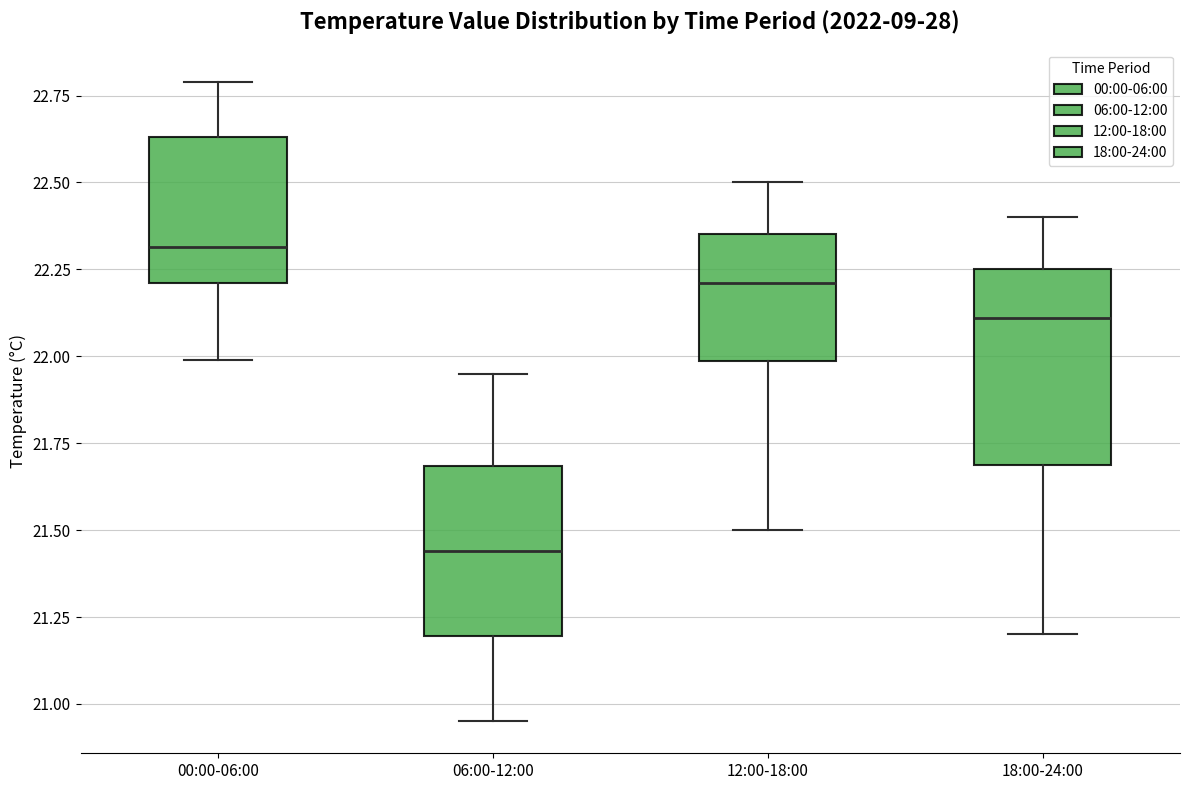

Reading left to right, read every box against the y-axis: the position of its median line, the range the box covers, and the ends of its whiskers. The values are not printed on the chart, so give them approximately, as read against the axis.

00:00-06:00: median 22.30, box 22.20 to 22.65, whiskers 22.00 to 22.80
06:00-12:00: median 21.45, box 21.20 to 21.70, whiskers 20.95 to 21.95
12:00-18:00: median 22.20, box 22.00 to 22.35, whiskers 21.50 to 22.50
18:00-24:00: median 22.10, box 21.70 to 22.25, whiskers 21.20 to 22.40